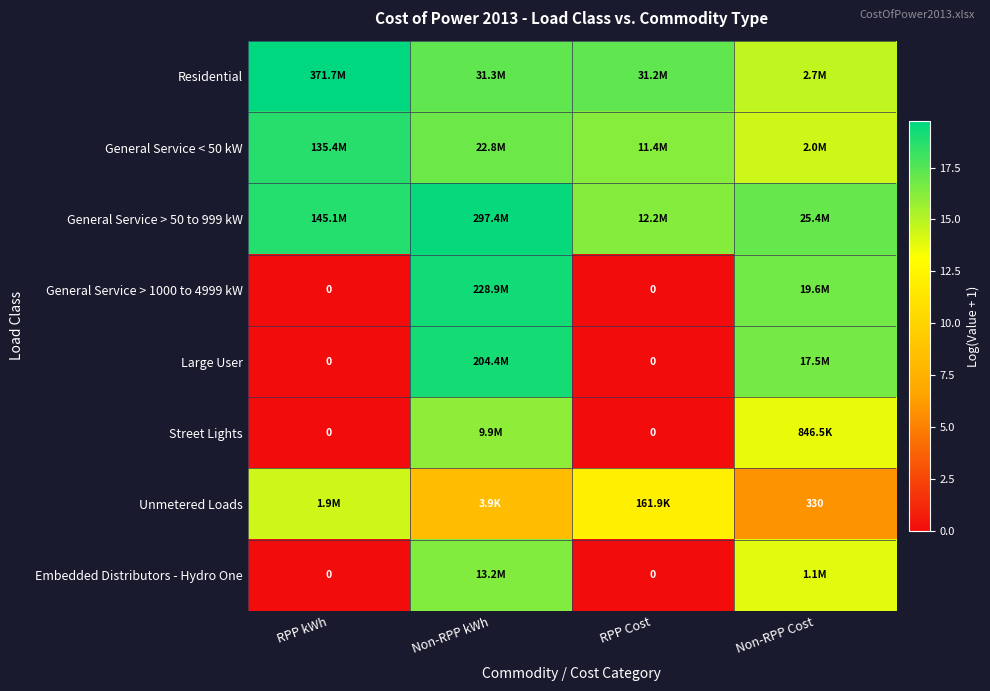

What is the lowest value of the General Service < 50 kW series?

14.5